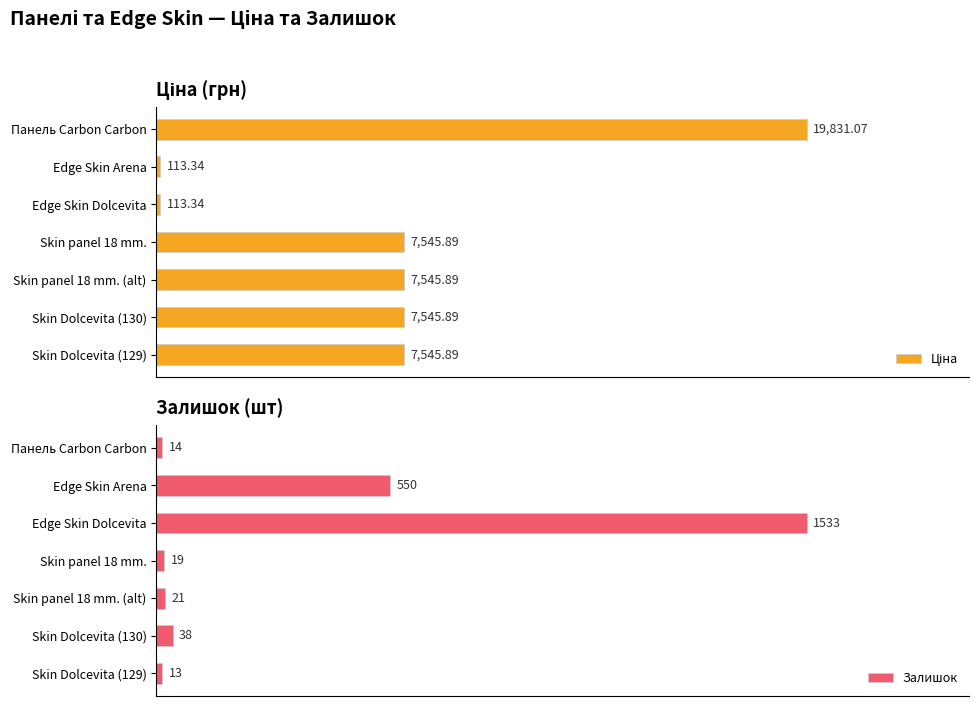

List the series in order of their peak value, lowest first.

Залишок, Ціна